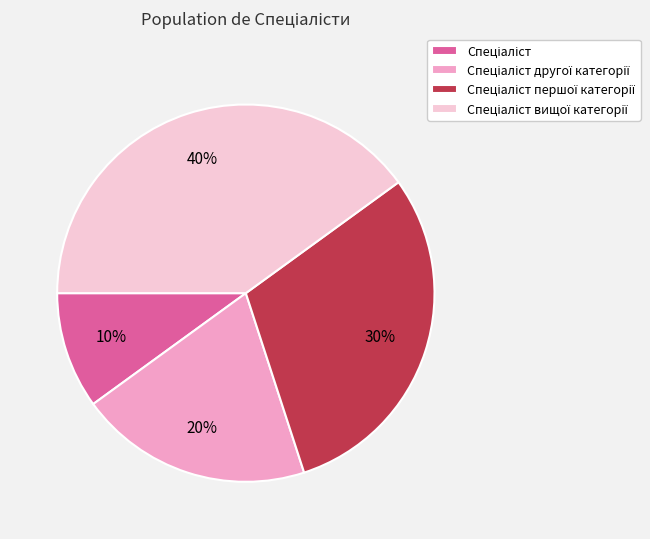

To the nearest percent, what is the average slice percentage?

25%